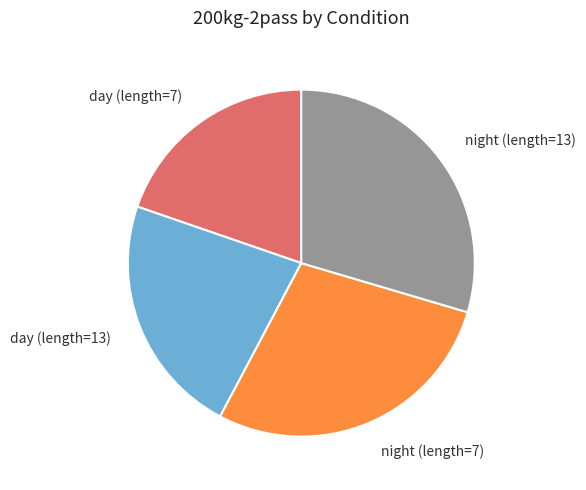

The day (length=13) slice represents 14% of the pie. True or false?

False